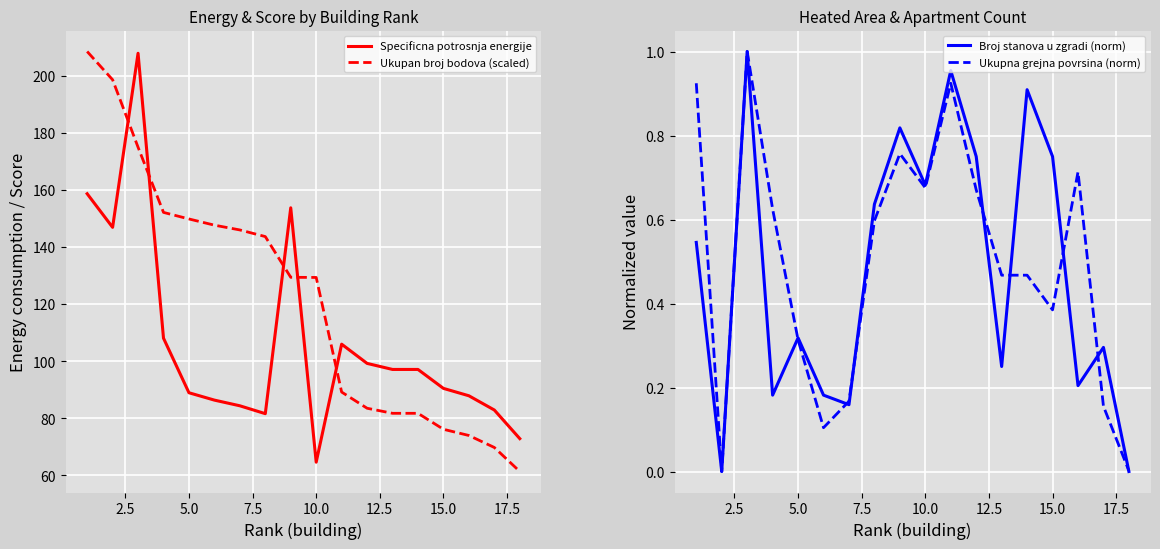

True or false: Specificna potrosnja energije and Ukupna grejna povrsina (norm) intersect in this chart.

False